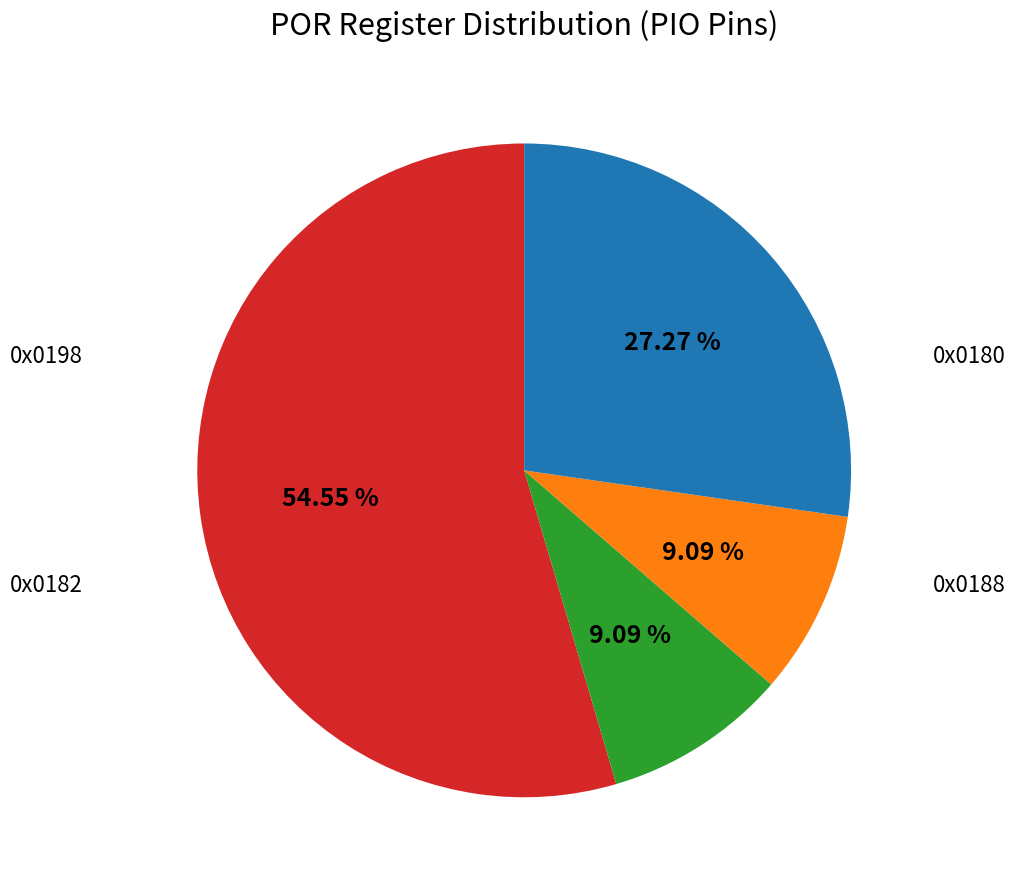

Is there any slice that represents more than half of the pie?

Yes